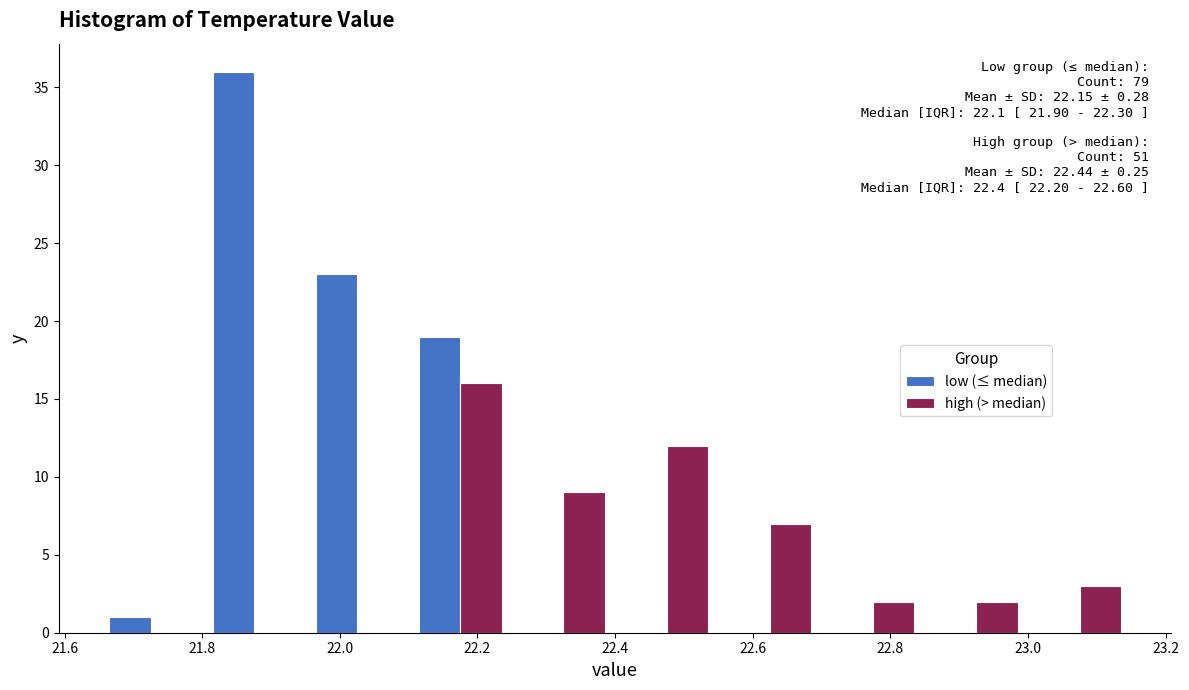

In the low (≤ median) series, which range on the x-axis has the tallest bar?

21.80 to 21.95